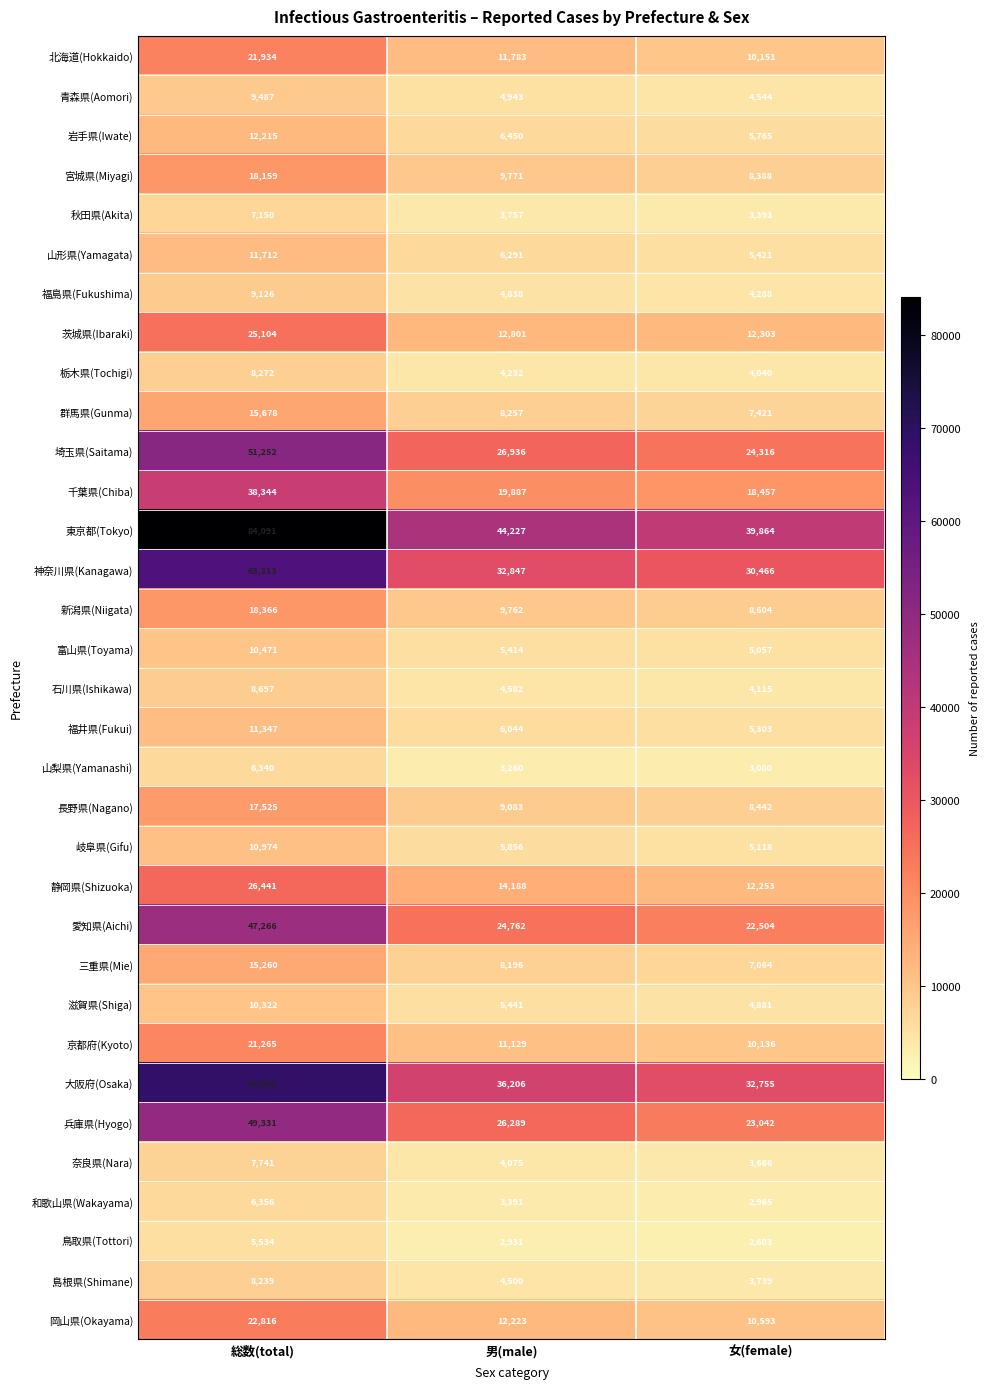

What is the average value of the 栃木県(Tochigi) series?

5515